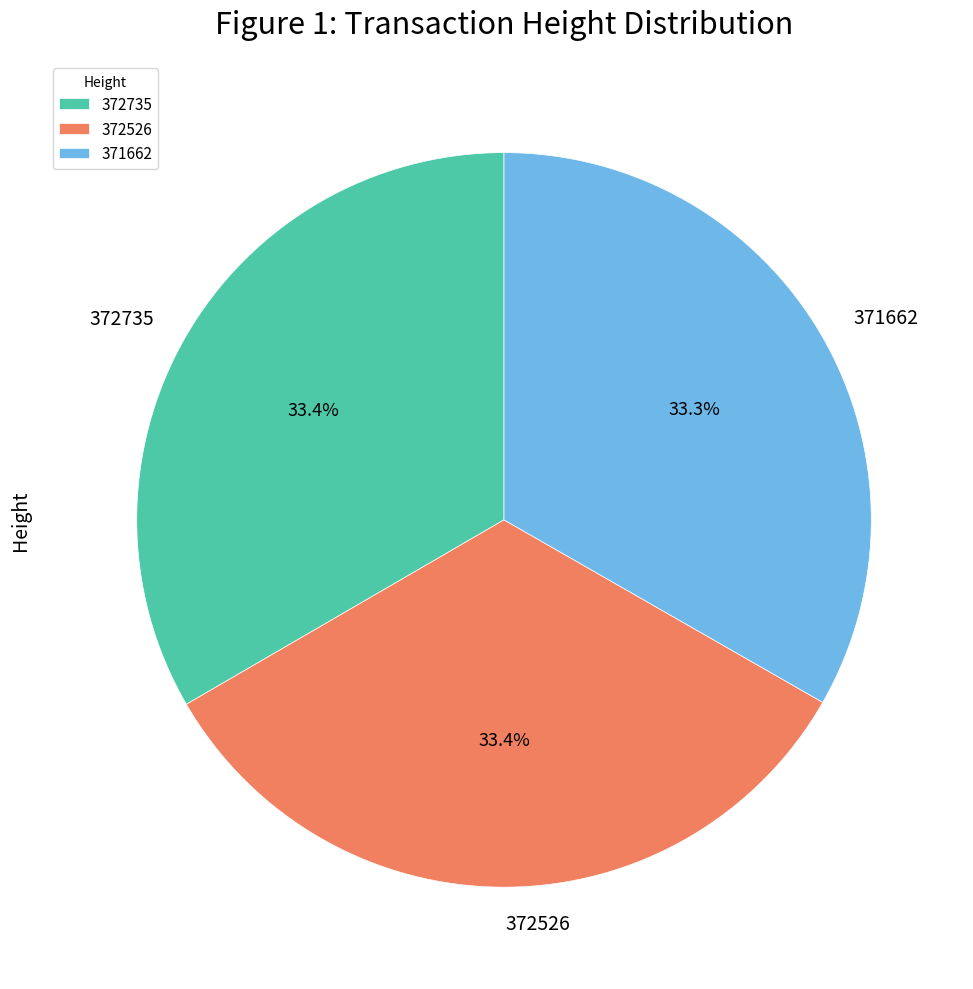

Does any single category account for the majority?

No